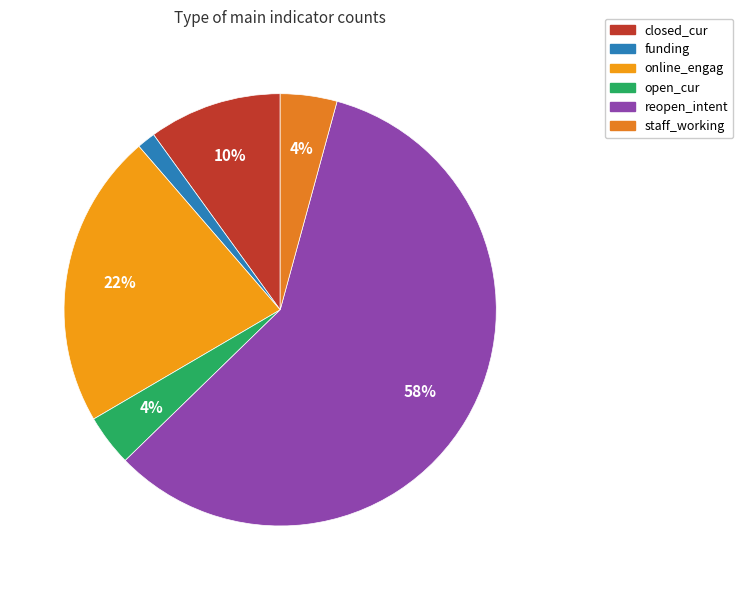

What is the change in value from reopen_intent to staff_working?

-550